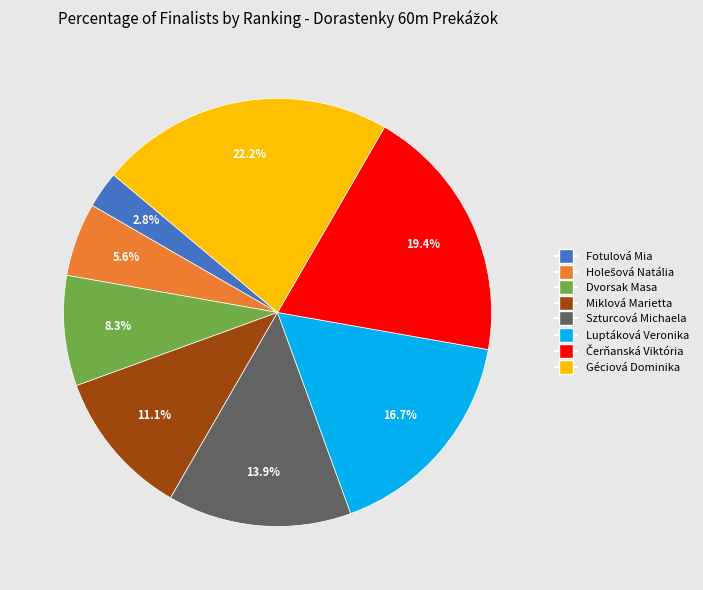

To the nearest percent, what portion does Géciová Dominika represent?

22%